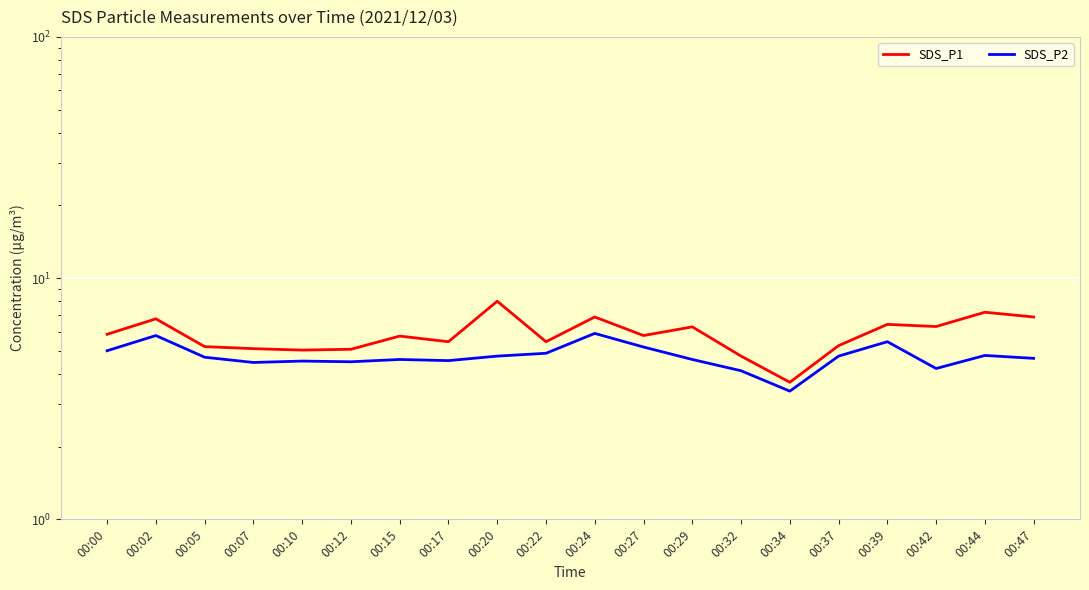

At which label does SDS_P2 first exceed 4?

00:00